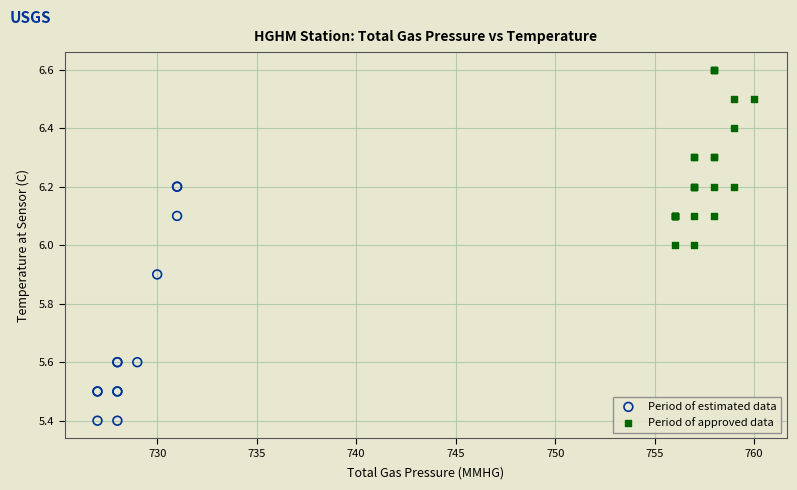

Which series contains the lowest Y value?

Period of estimated data